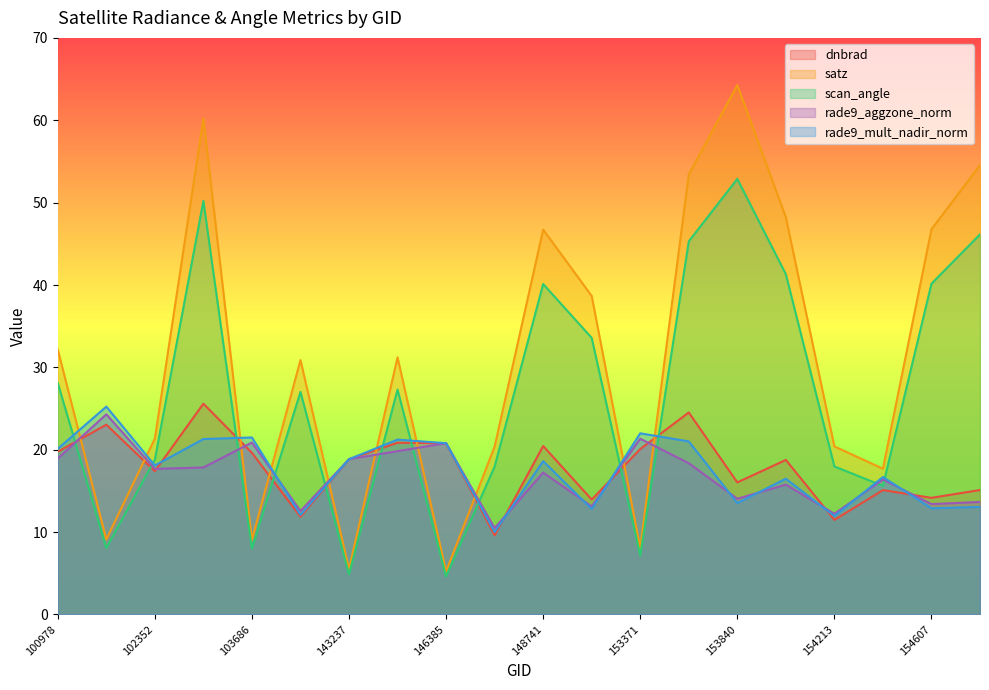

Where do satz and rade9_mult_nadir_norm first cross each other?

100978 and 101728